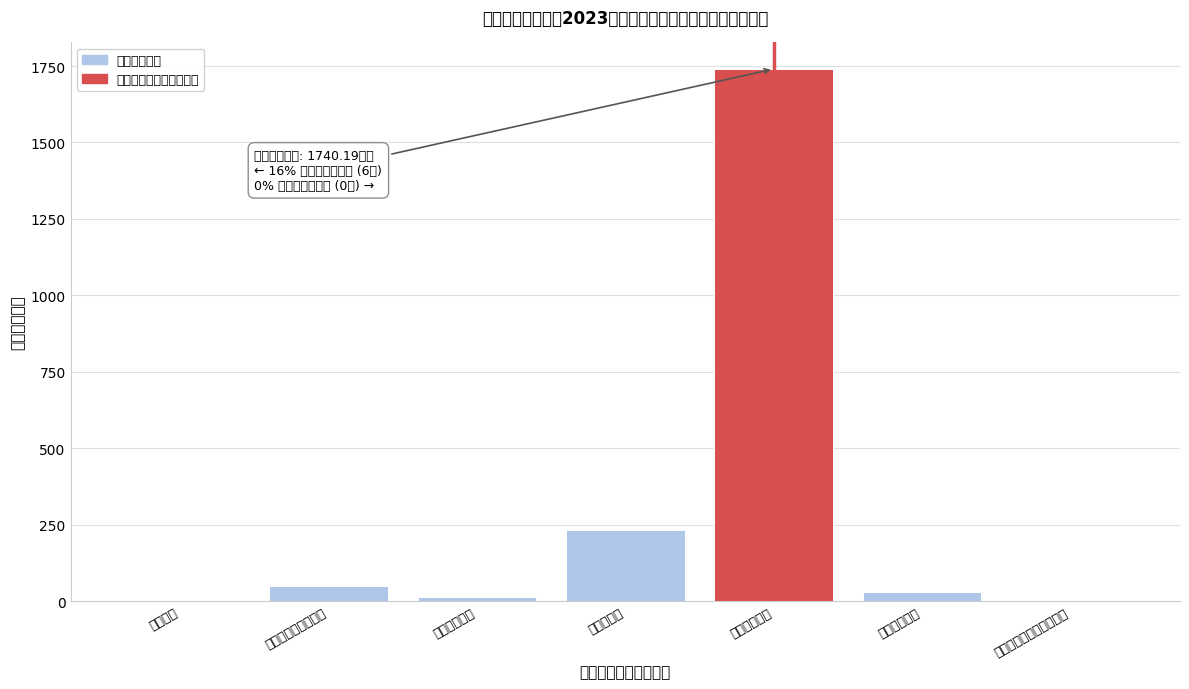

Read the value at 农林水支出.

231.9